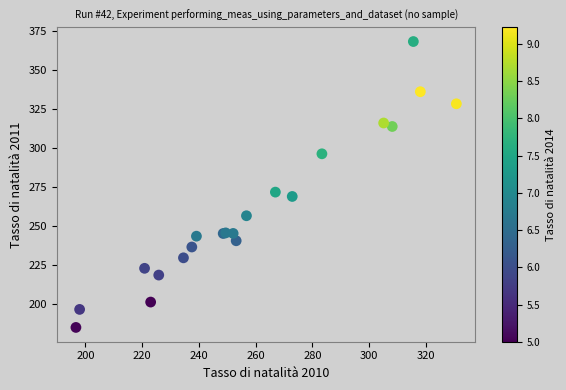

What Y value in the scatter plot is closest to 276?

271.7